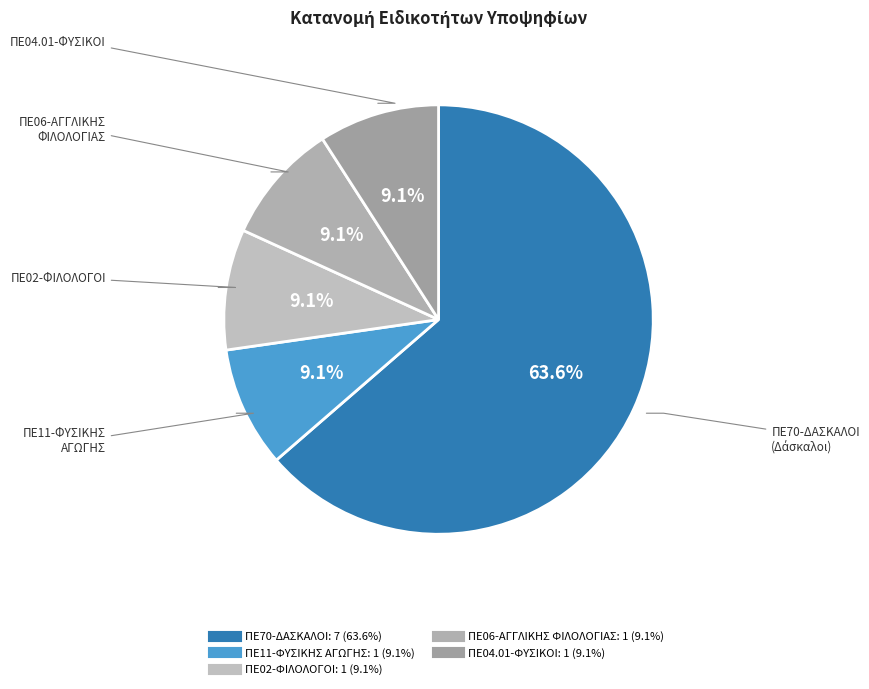

What is the largest slice in the pie chart?

ΠΕ70-ΔΑΣΚΑΛΟΙ